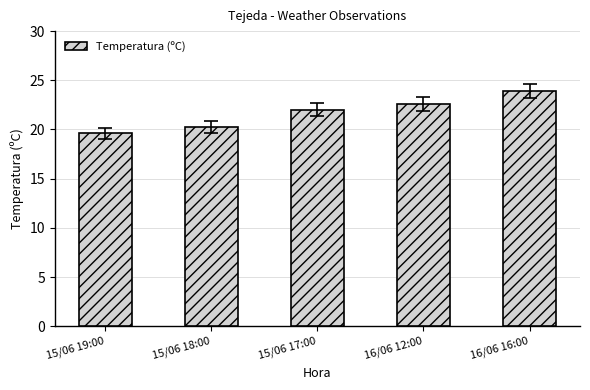

What is the difference between the second highest and minimum values?

3.0